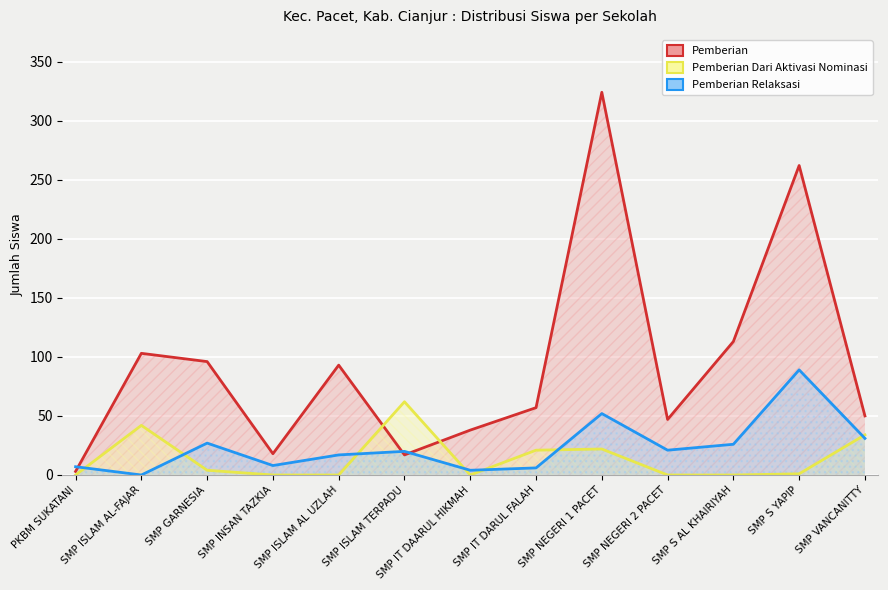

Rank the series by their maximum value, from lowest to highest.

Pemberian Dari Aktivasi Nominasi, Pemberian Relaksasi, Pemberian